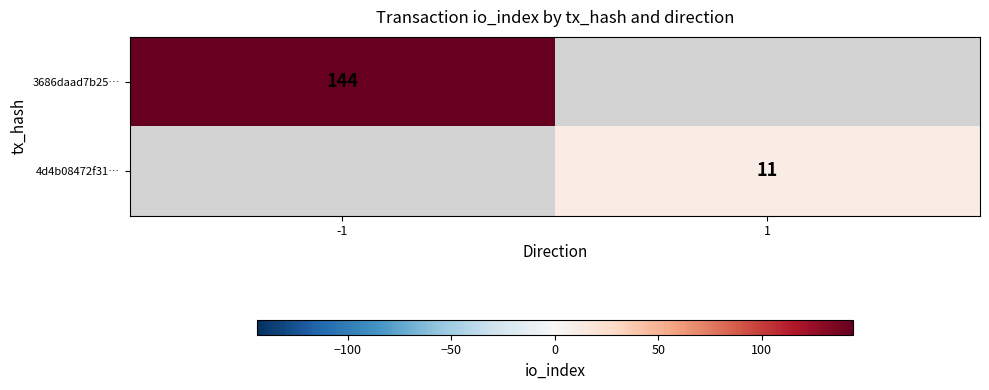

The value of 4d4b08472f31… at 1 is 11. True or false?

True